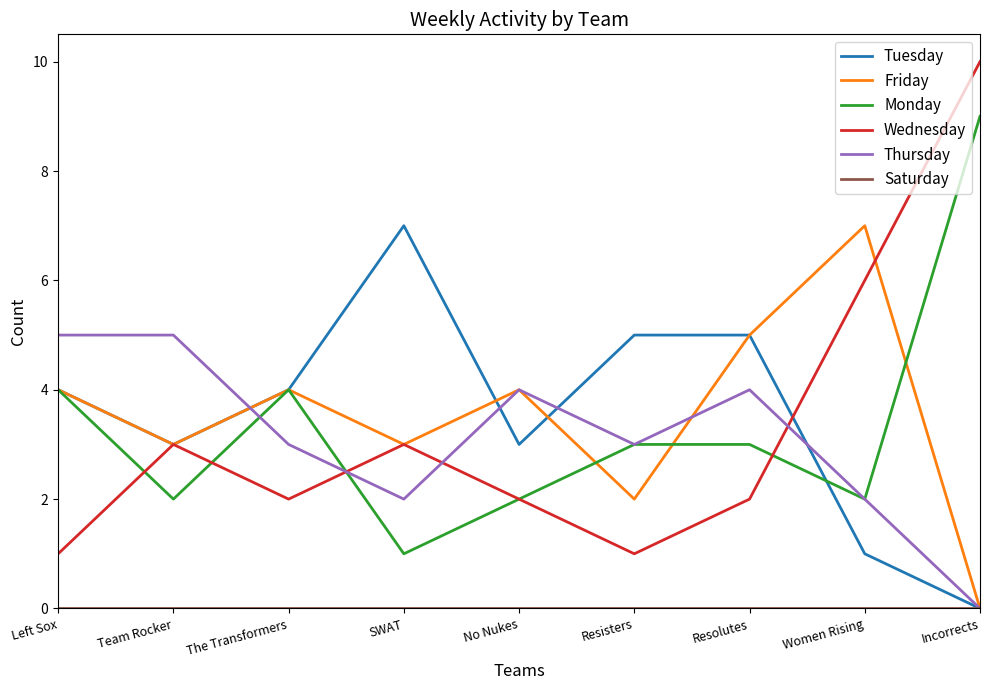

What is the total value across all series at No Nukes?

15